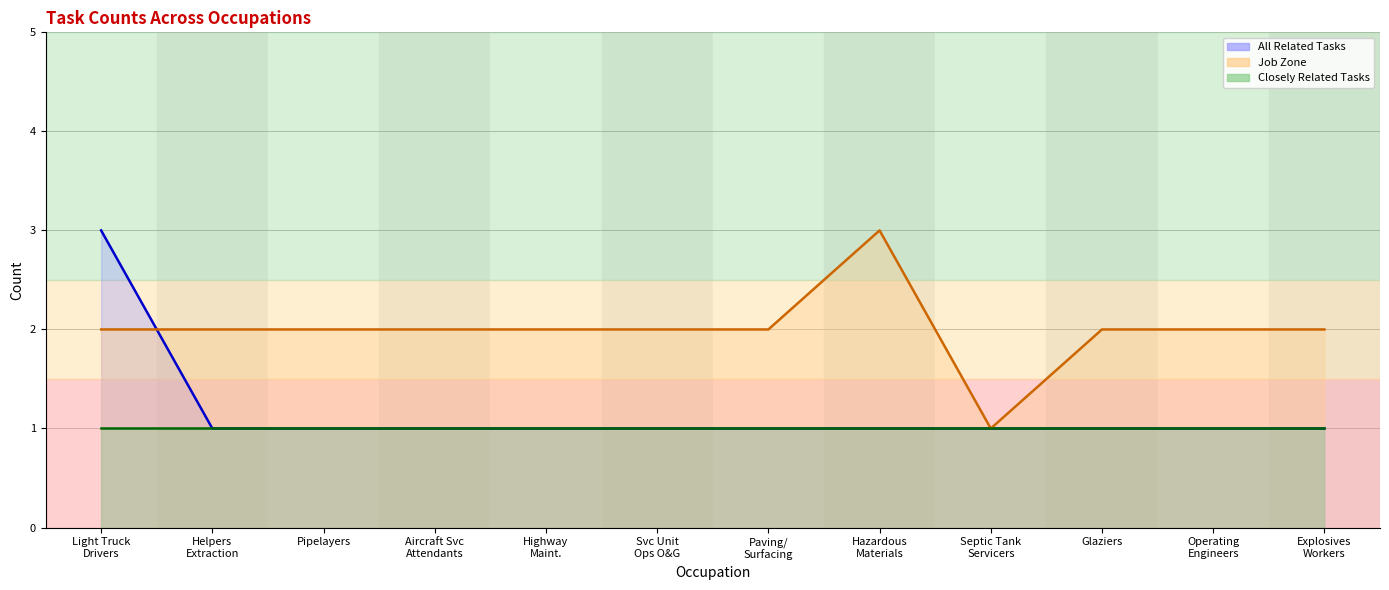

What is the label of the 12th point from the left?

Explosives Workers